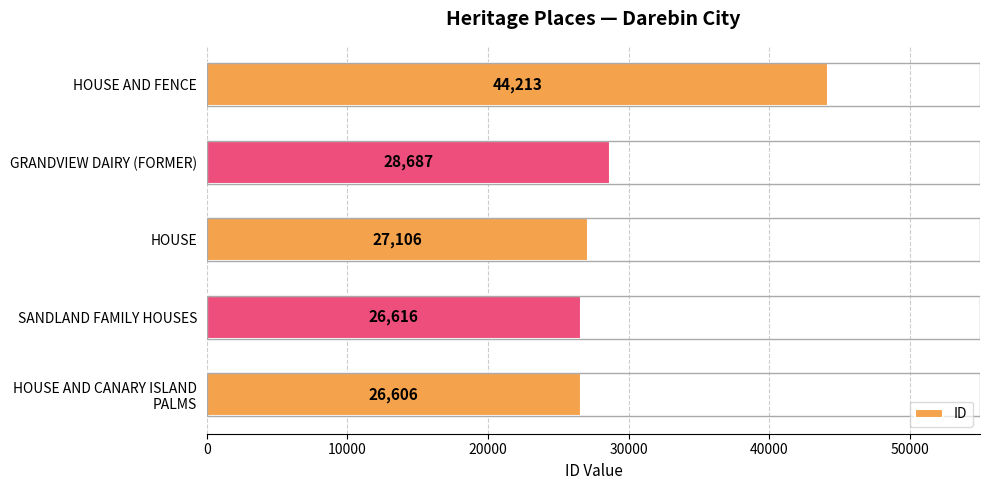

True or false: the data shows 12016 at SANDLAND FAMILY HOUSES.

False